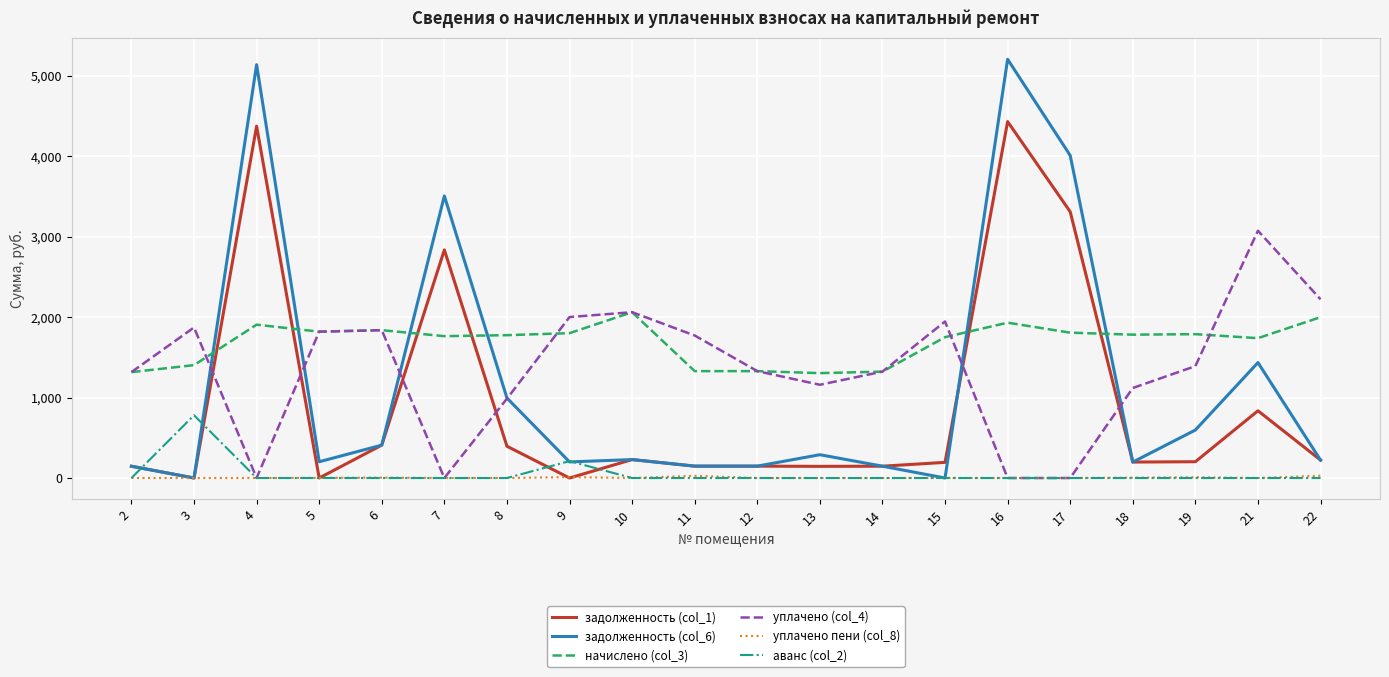

After their last crossing, which series has the higher values: задолженность (col_1) or начислено (col_3)?

начислено (col_3)